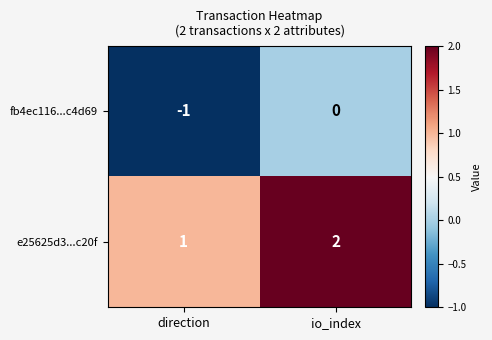

What is the spread (max minus min) of values at io_index?

2